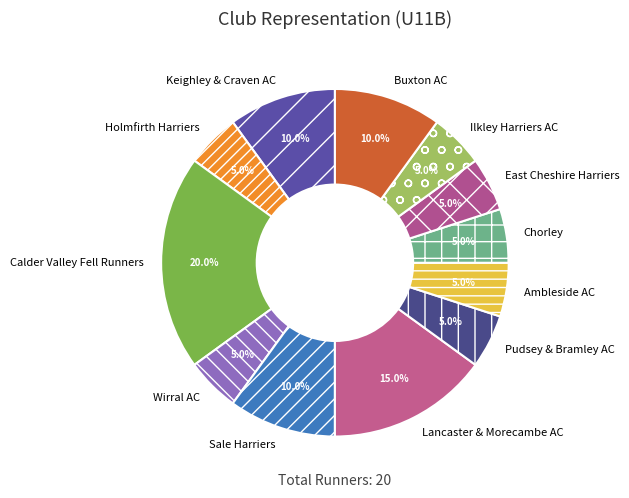

What percentage is the Ambleside AC slice, to the nearest percent?

5%